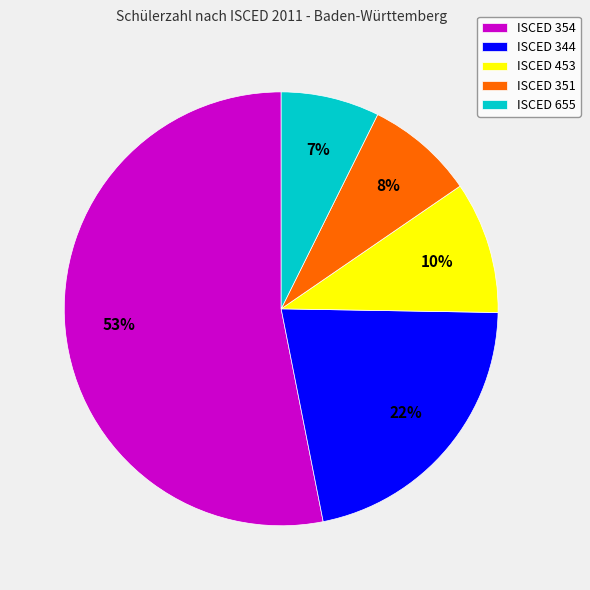

Is there a majority slice in this chart?

Yes